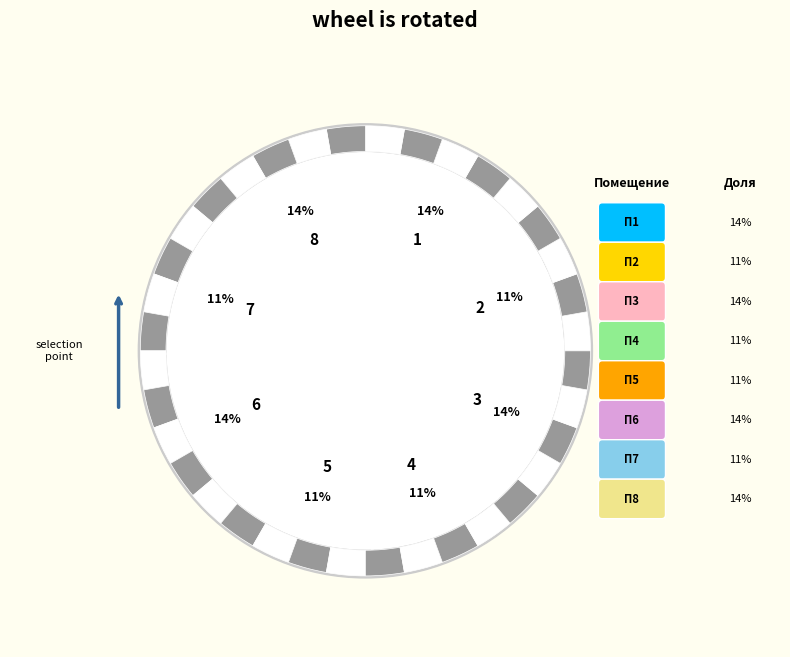

Count the number of slices in the pie.

8